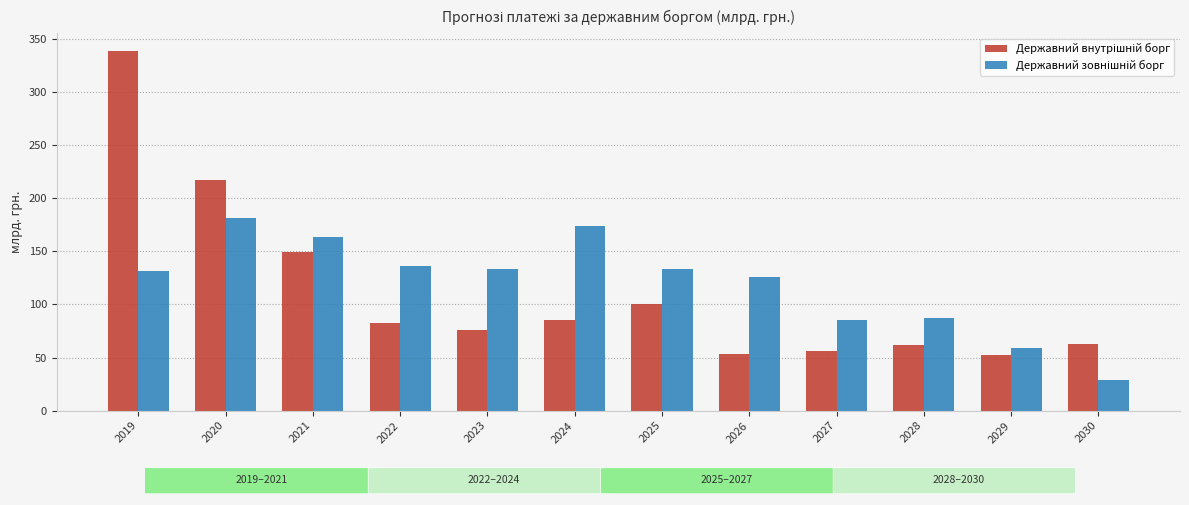

What is the spread (max minus min) of values at 2025?

33.0